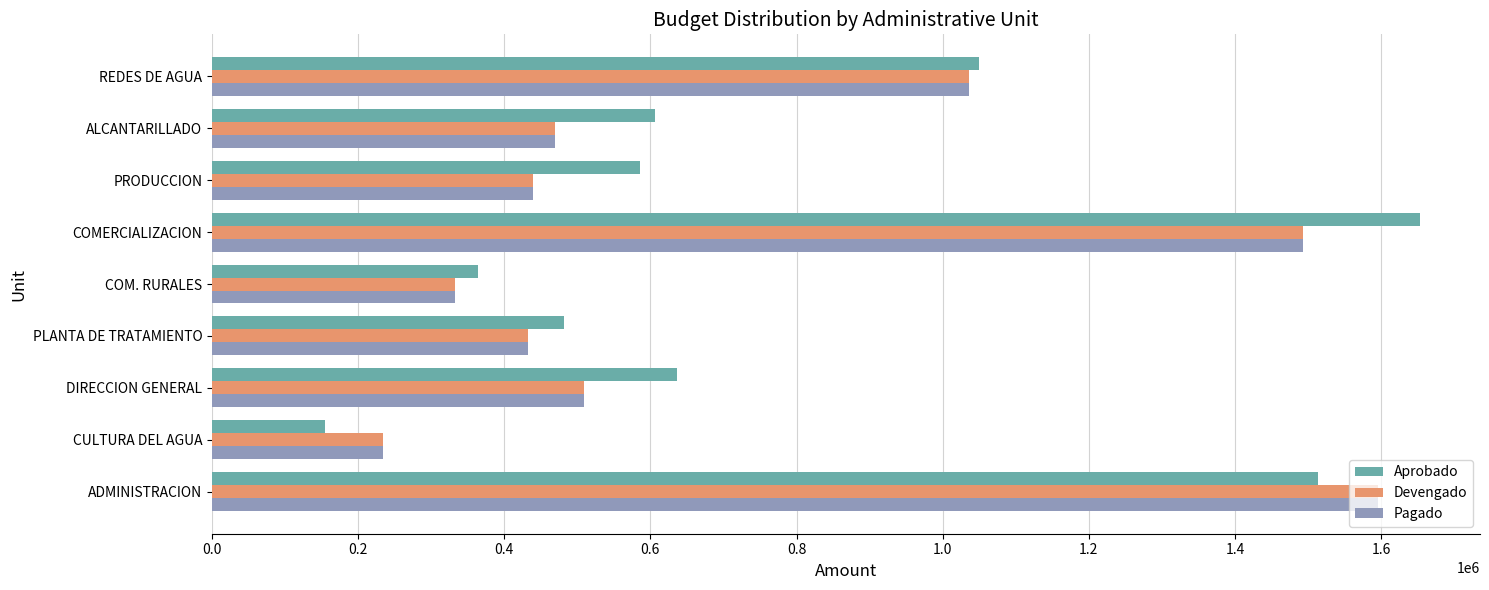

The value of Aprobado at PRODUCCION is 334271.5. True or false?

False